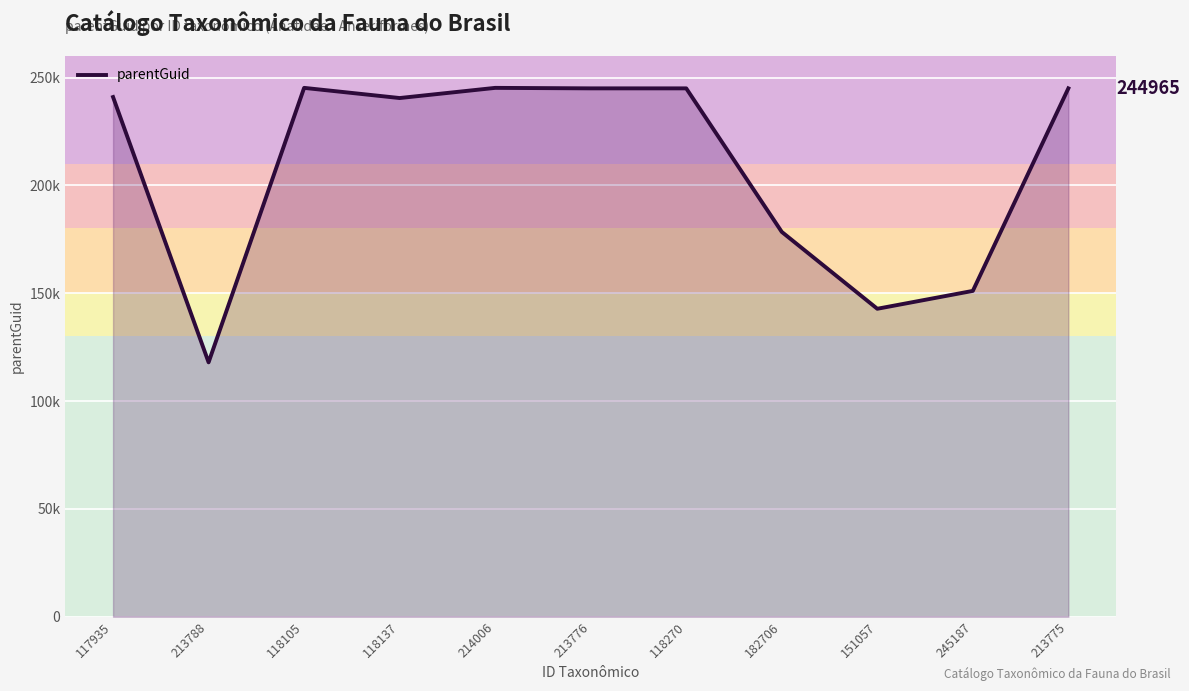

The chart shows a value of 180543 at 213788. True or false?

False